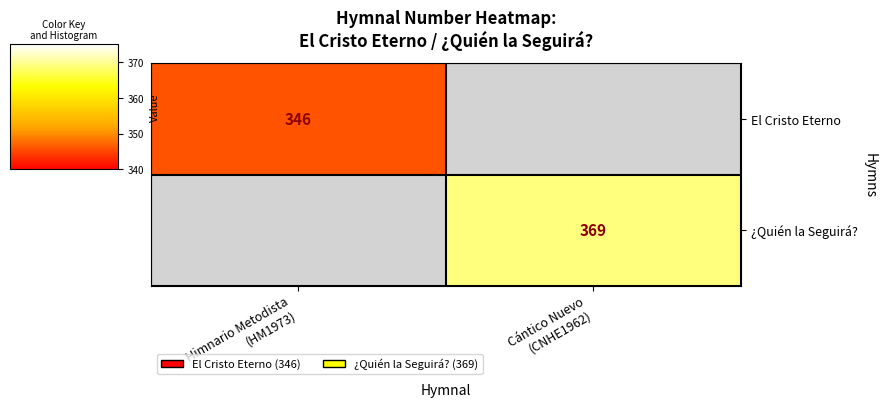

Between Himnario Metodista
(HM1973) and Cántico Nuevo
(CNHE1962), which is larger?

Cántico Nuevo
(CNHE1962)